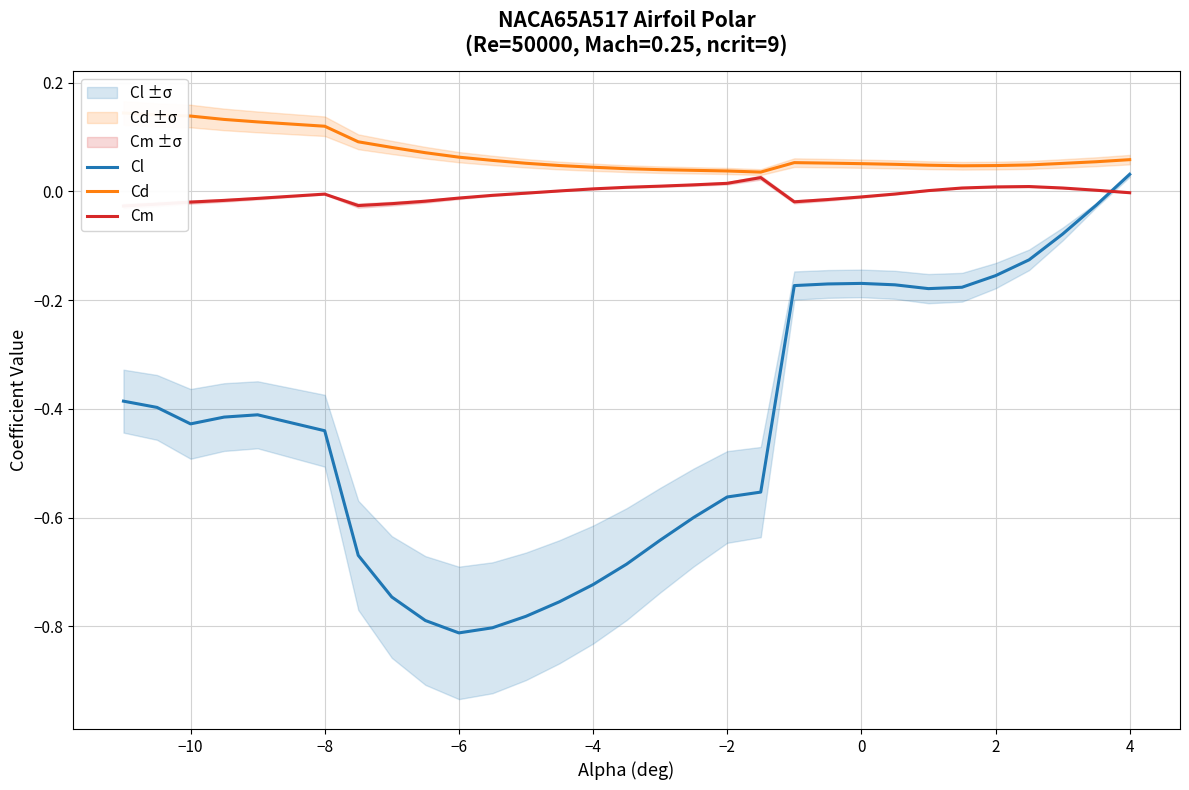

At which label does Cl reach its peak?

4